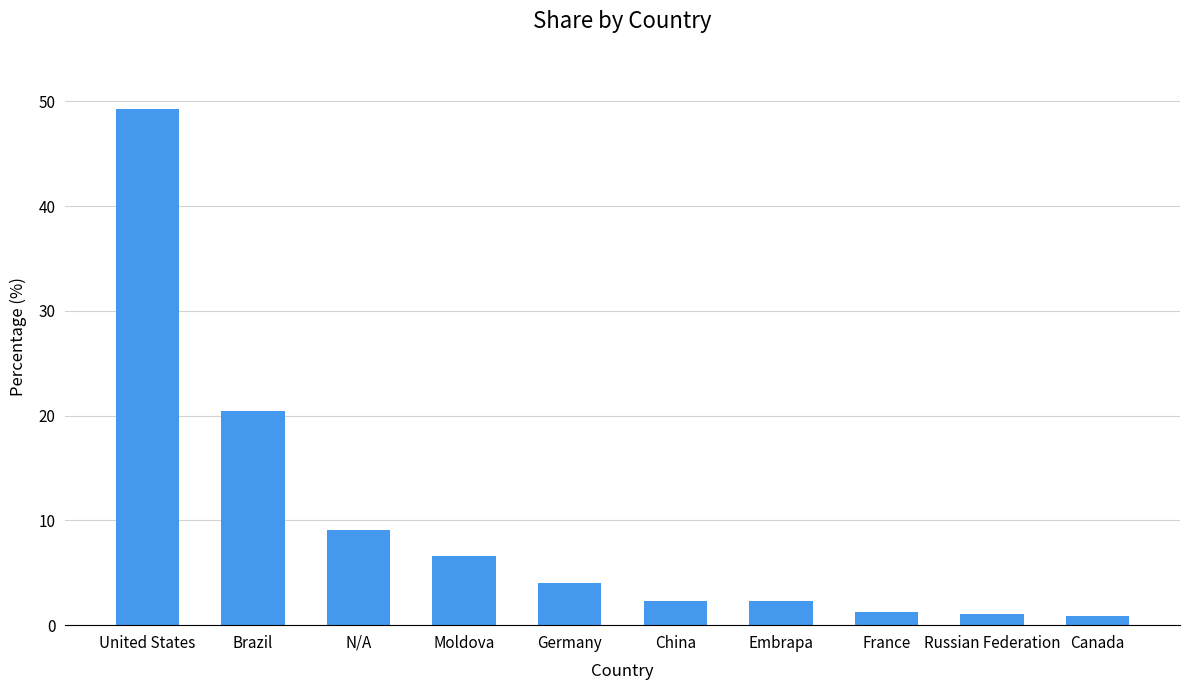

What is the change in value from United States to Germany?

-45.3